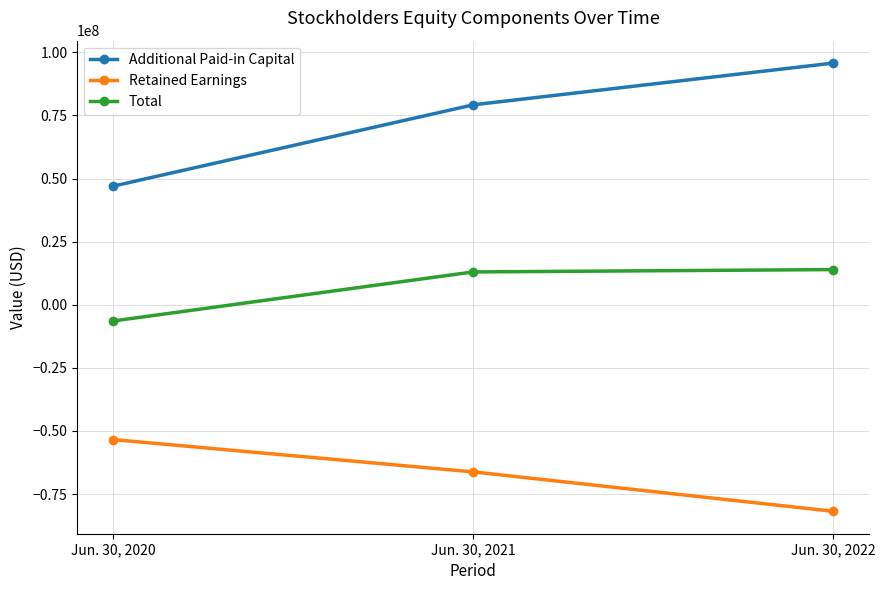

Where does the Retained Earnings series first go above -66205000?

Jun. 30, 2020